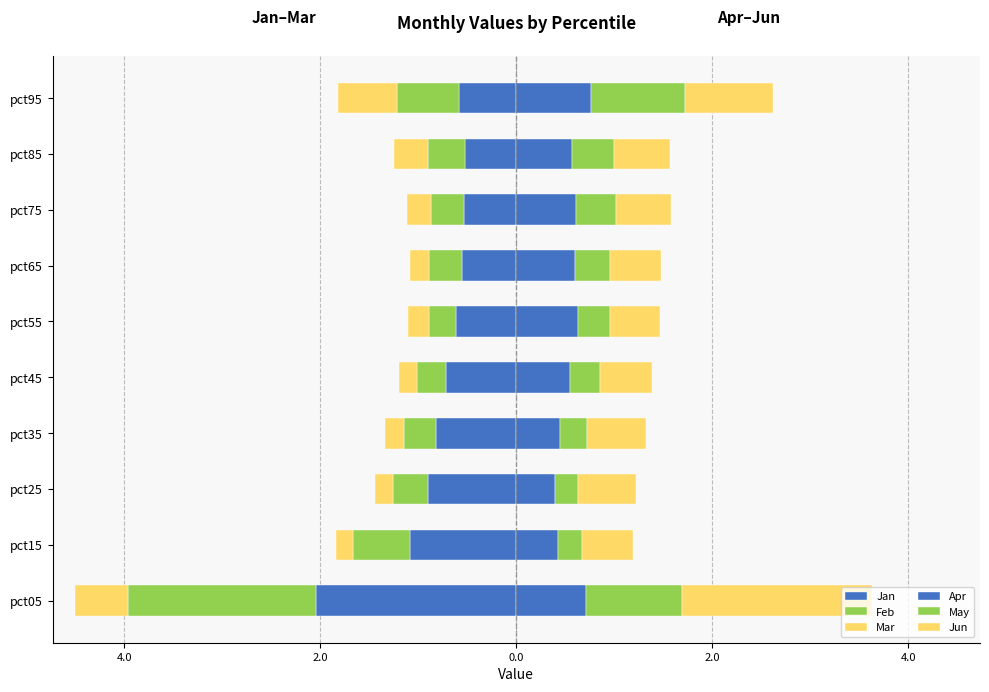

Is the value of Jun at pct35 greater than the value of Feb at pct25?

Yes